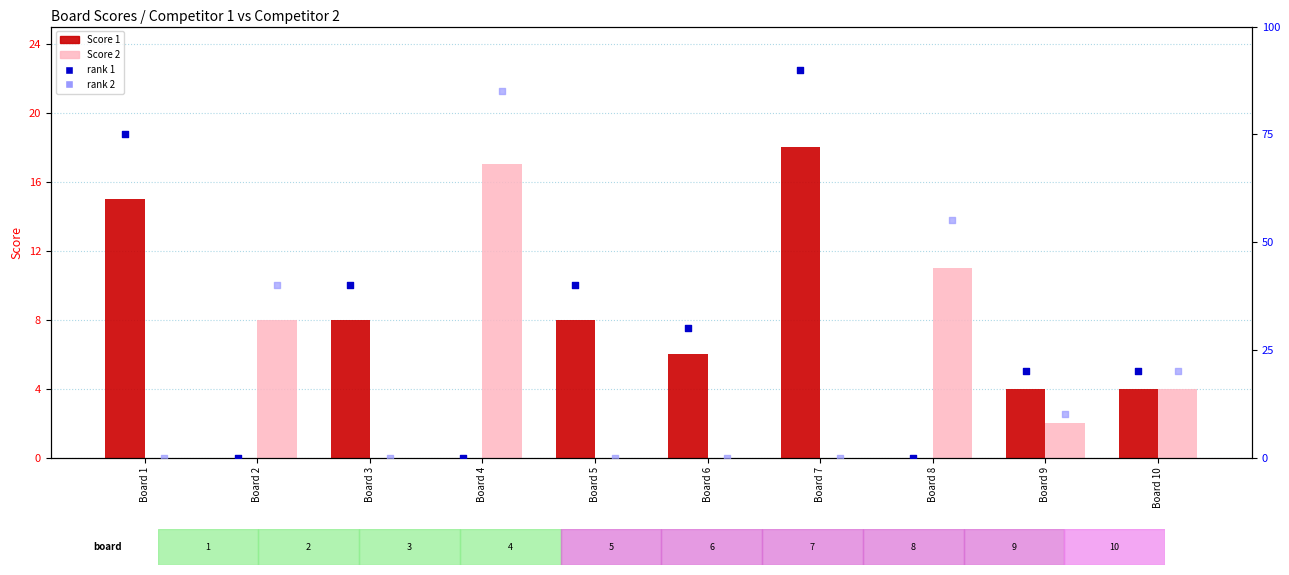

Which series reaches the minimum Y coordinate?

Score 1